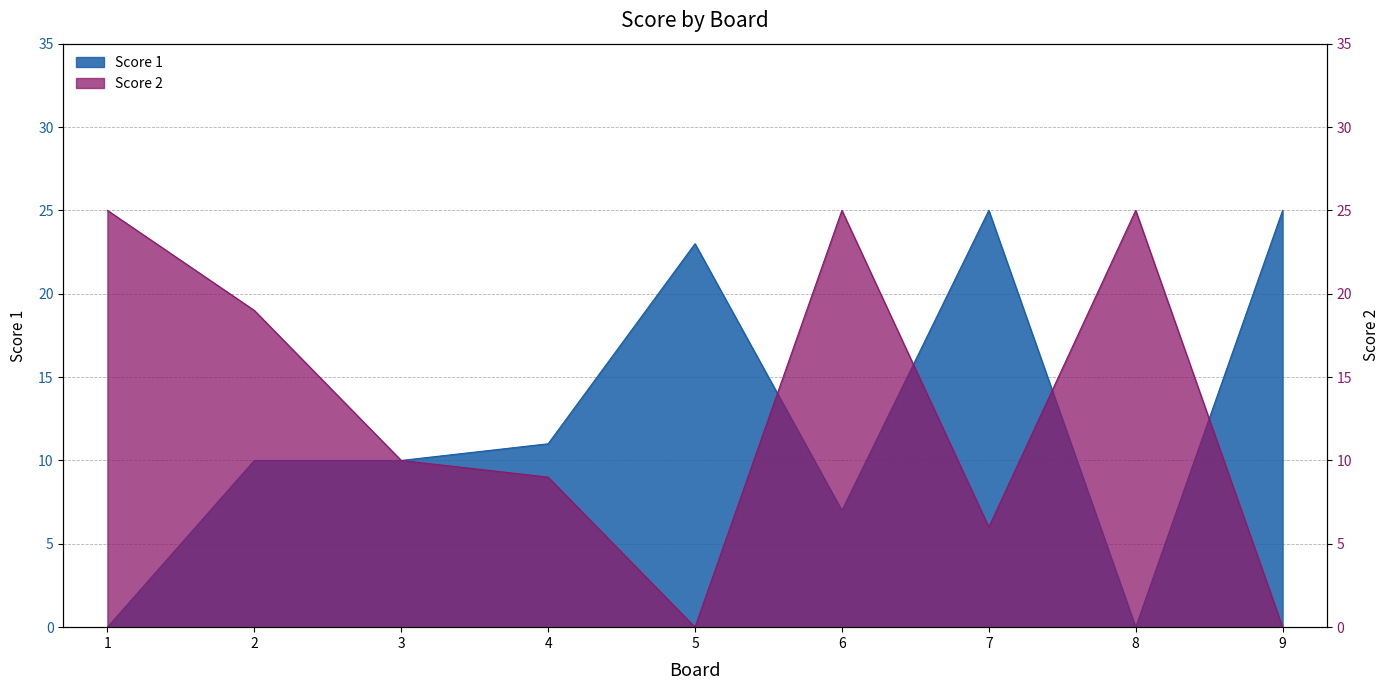

Reading right to left, what are all the values shown in this chart?

Score 1: 9=25	8=0	7=25	6=7	5=23	4=11	3=10	2=10	1=0
Score 2: 9=0	8=25	7=6	6=25	5=0	4=9	3=10	2=19	1=25